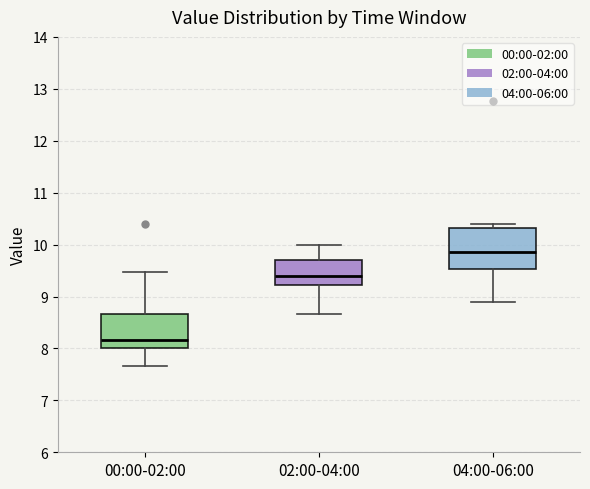

Comparing the boxes themselves (not the whiskers), which one is the tallest?

04:00-06:00